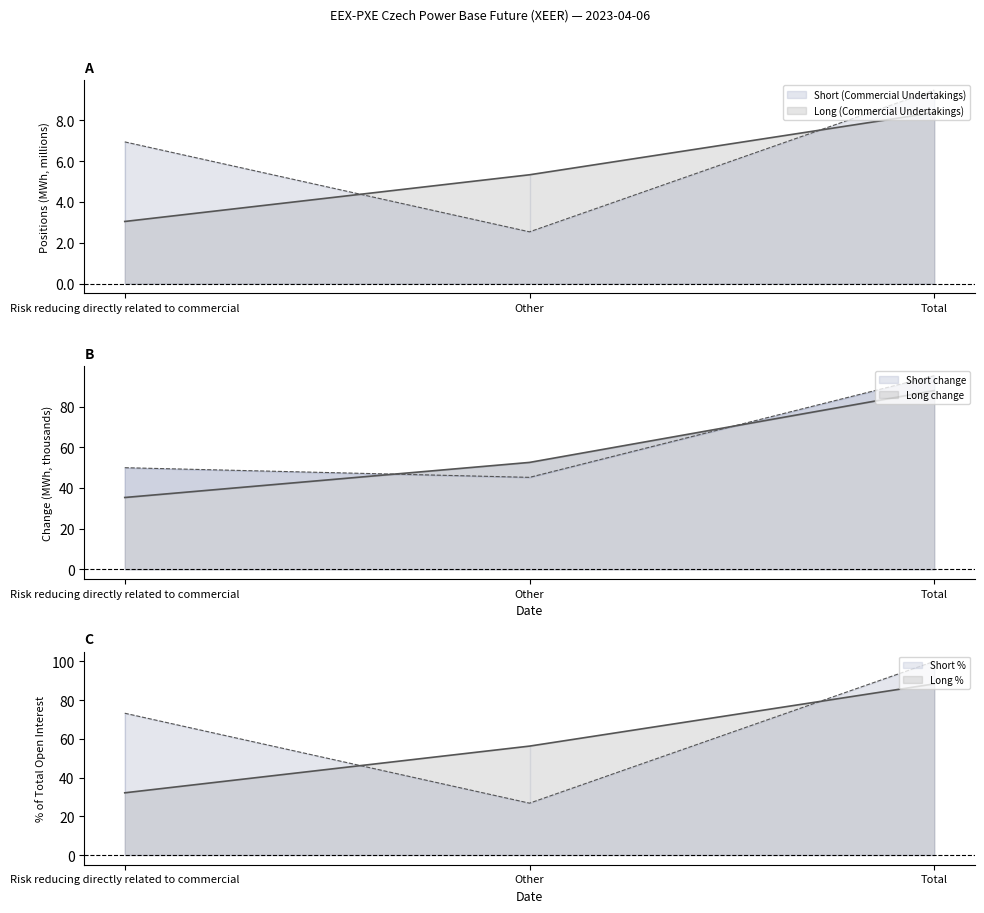

The Short (Commercial Undertakings) series shows 2.5 at Other. True or false?

True